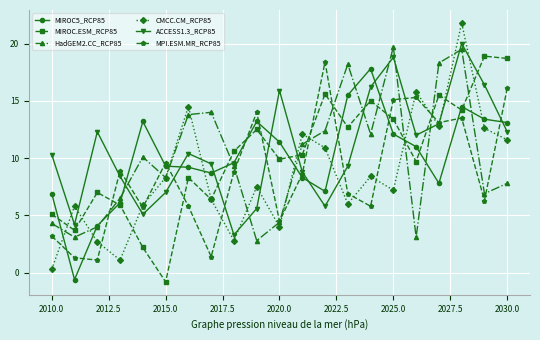

After their last crossing, which series has the higher values: HadGEM2.CC_RCP85 or ACCESS1.3_RCP85?

ACCESS1.3_RCP85